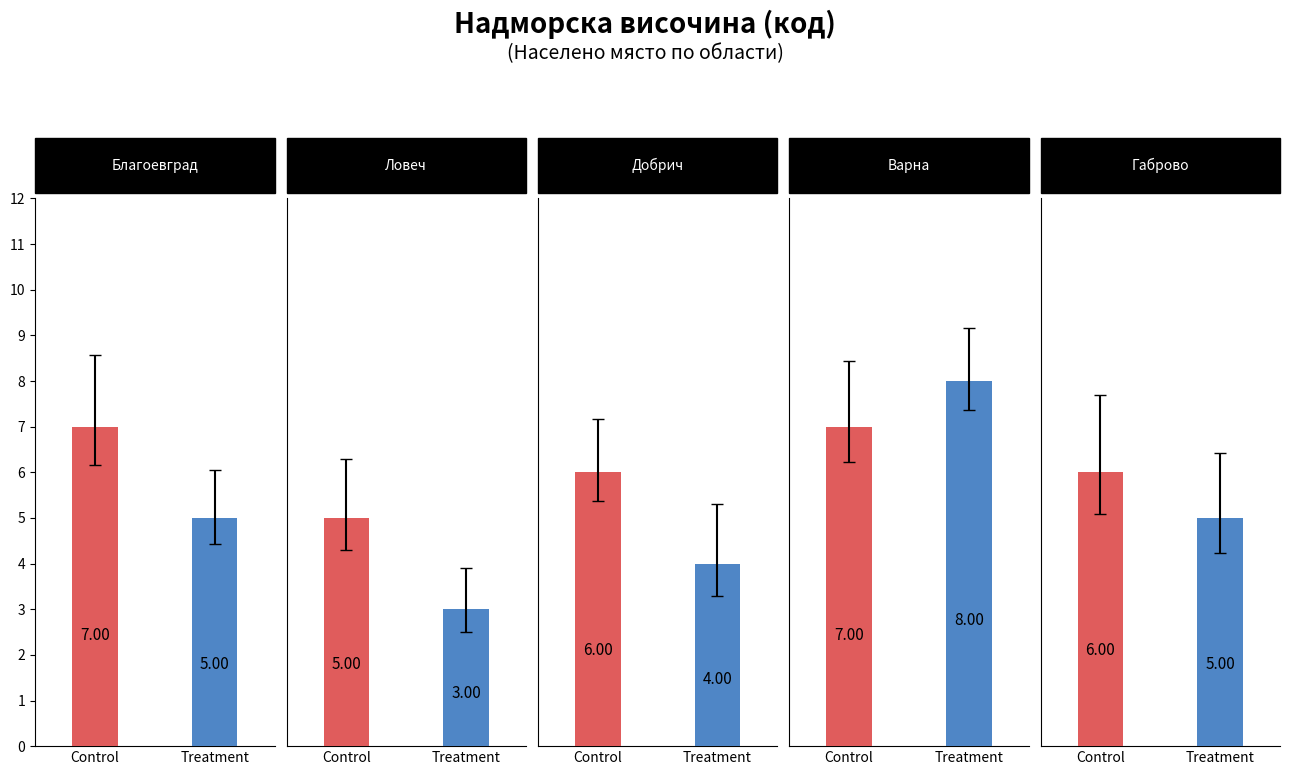

Which series has the widest spread of values?

Treatment